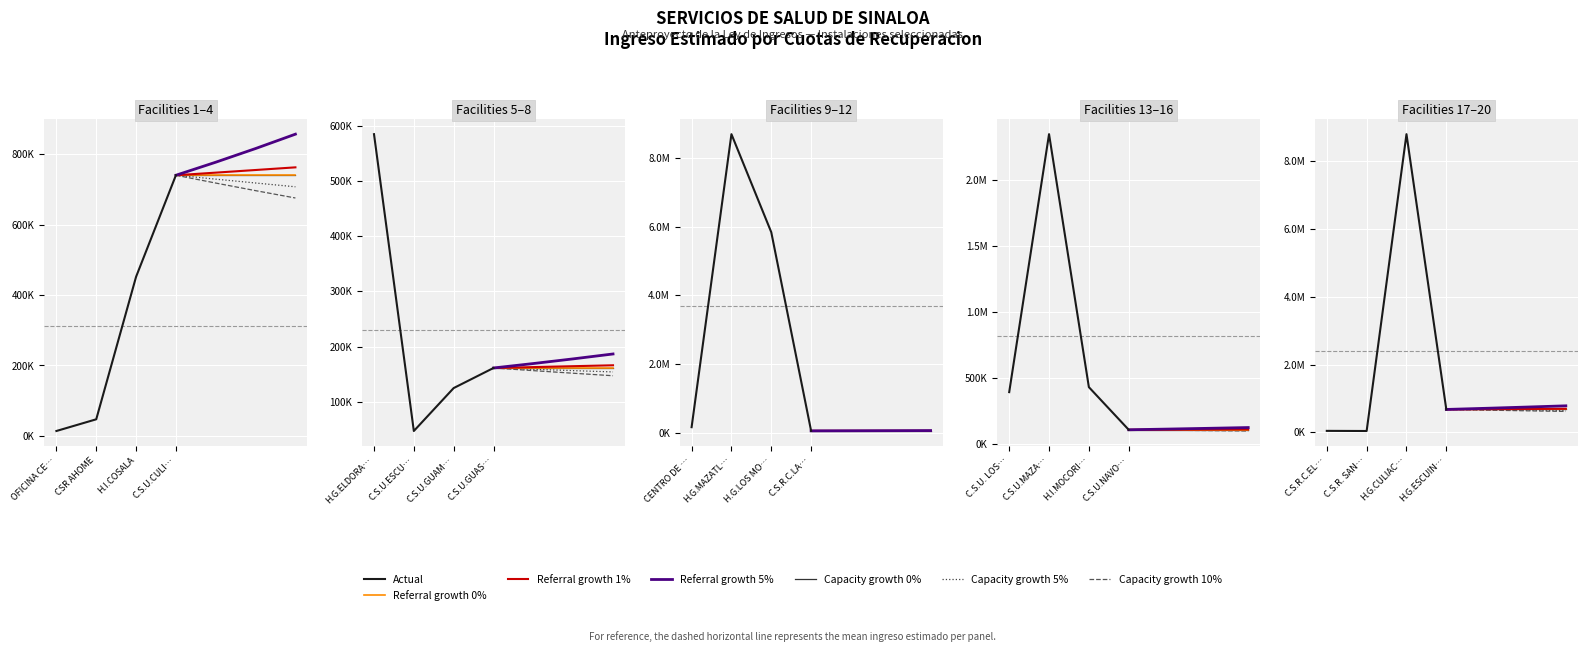

The value at C.S.R.C.LA CRUZ is 49601.7. True or false?

True